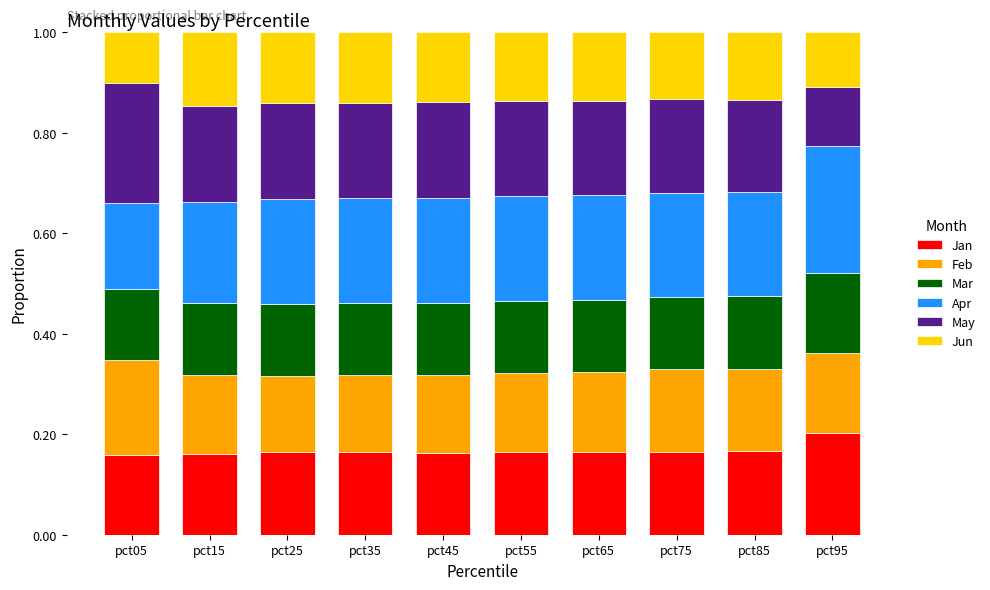

What is the total value across all series at pct45?

1.0